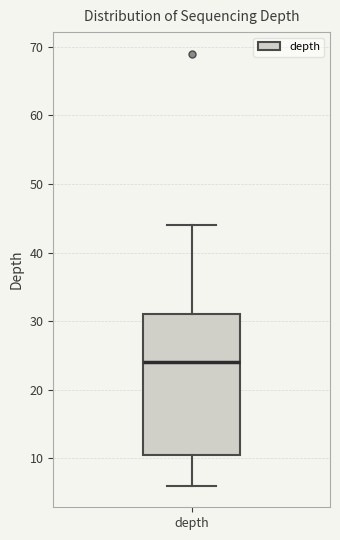

Where does the lower whisker of the box for depth end on the y-axis? The values are not printed on the chart, so give them approximately, as read against the axis.

6